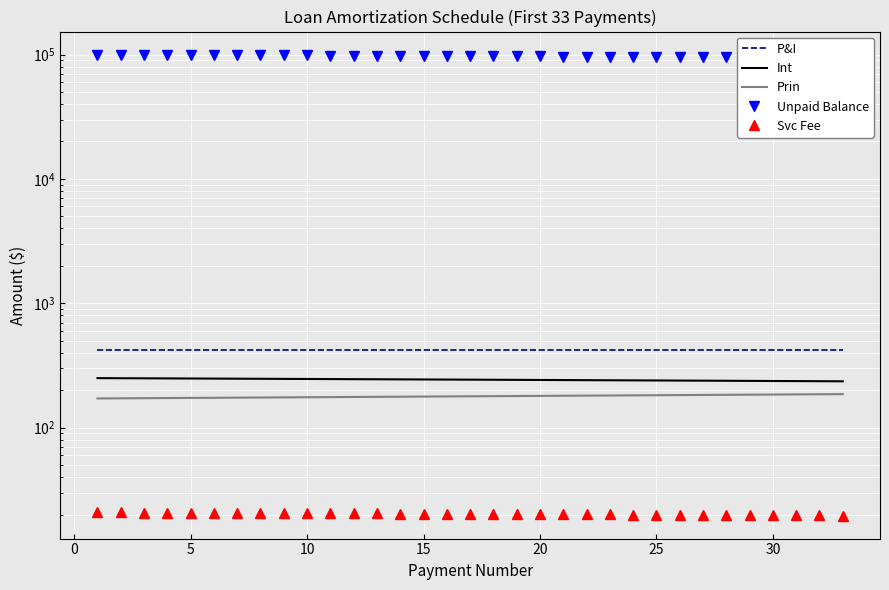

Rank the series by their maximum value, from lowest to highest.

Svc Fee, Prin, Int, P&I, Unpaid Balance